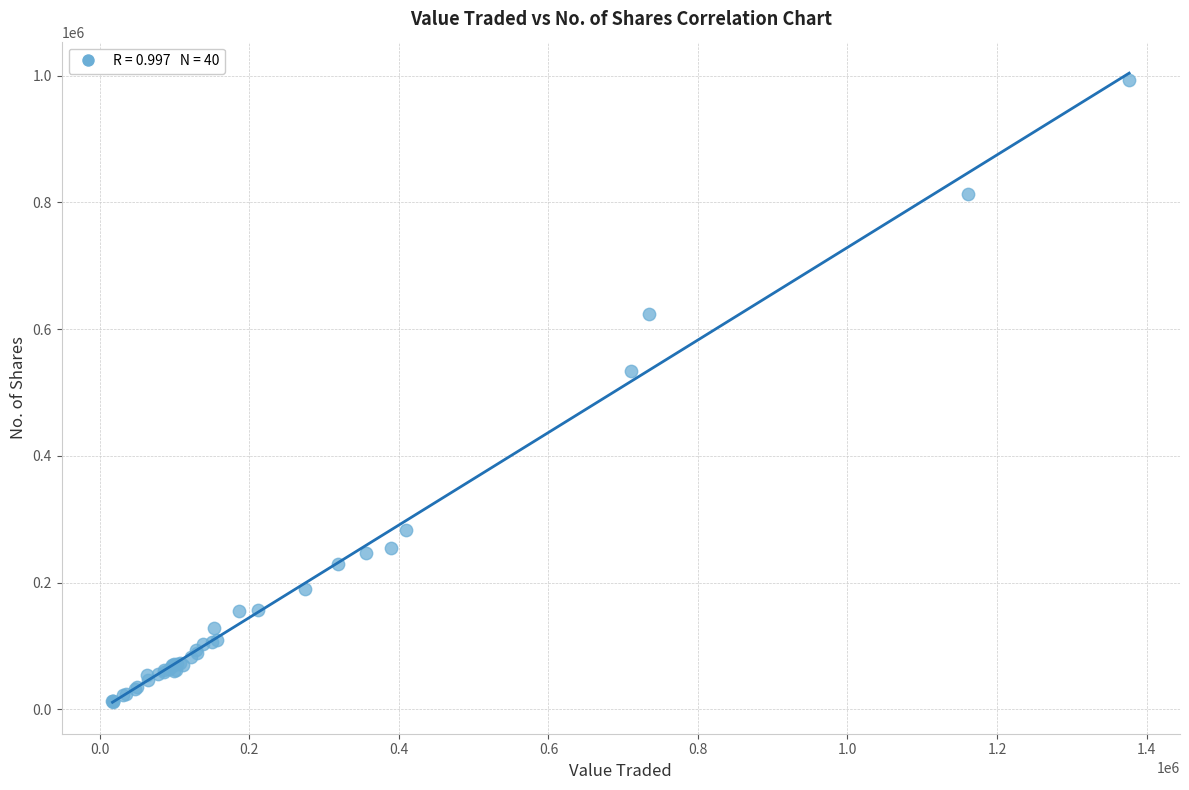

What Y value in the scatter plot is closest to 502285?

533513